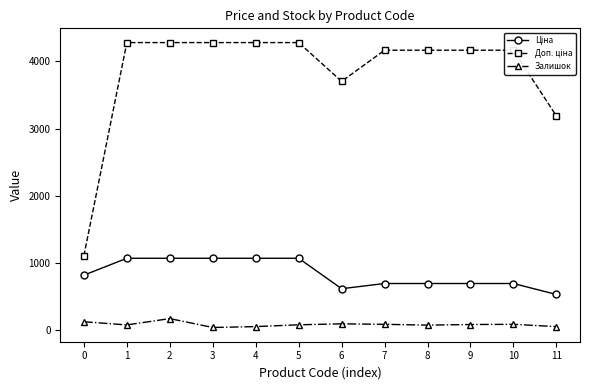

True or false: Залишок has more than 1 interior local peaks.

True